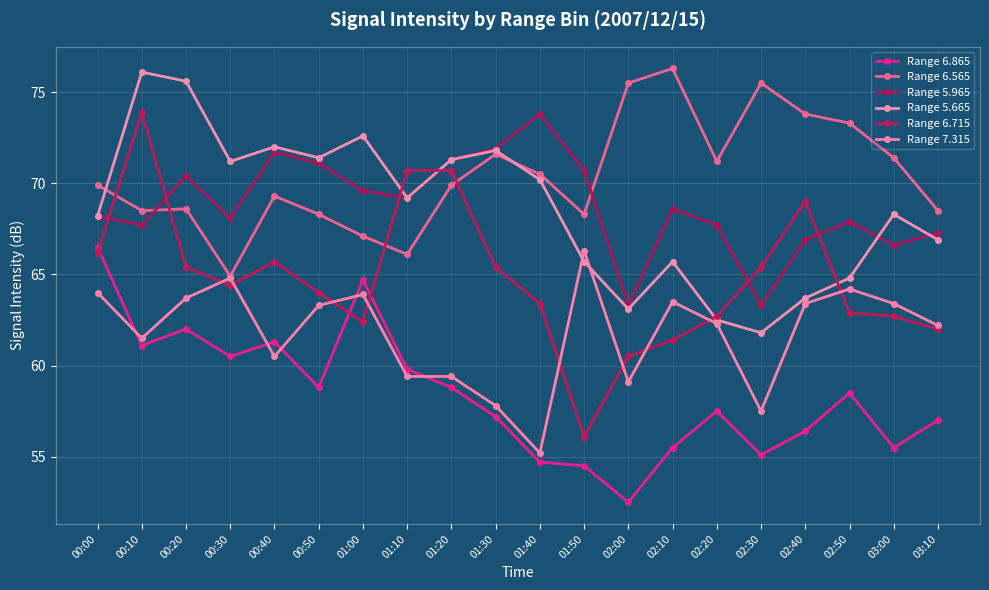

Is it true that Range 7.315 equals 64.0 at 00:00?

True